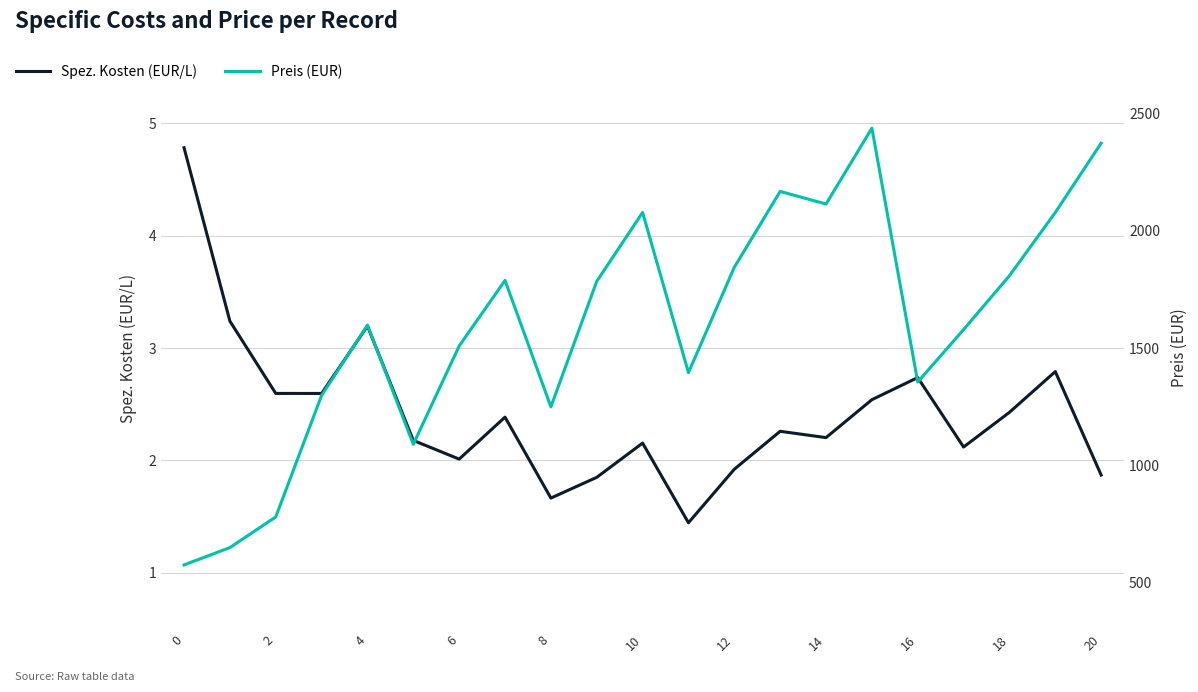

Reading left to right, list all the values displayed in this chart.

Spez. Kosten (EUR/L): 4.8	3.2	2.6	2.6	3.2	2.2	2.0	2.4	1.7	1.8	2.2	1.4	1.9	2.3	2.2	2.5	2.7	2.1	2.4	2.8	1.9
Preis (EUR): 573.9	647.9	778.9	1298.0	1598.0	1089.0	1509.0	1789.0	1249.0	1785.0	2079.0	1395.0	1845.0	2169.0	2115.0	2439.0	1355.0	1579.0	1809.0	2079.0	2375.0